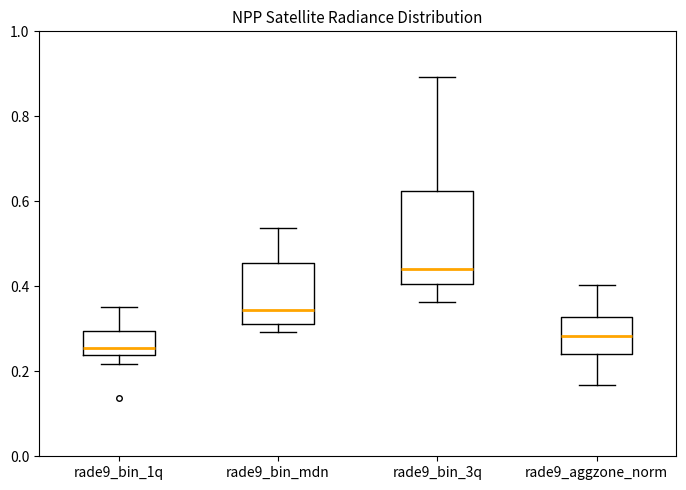

Which box has the highest median line?

rade9_bin_3q